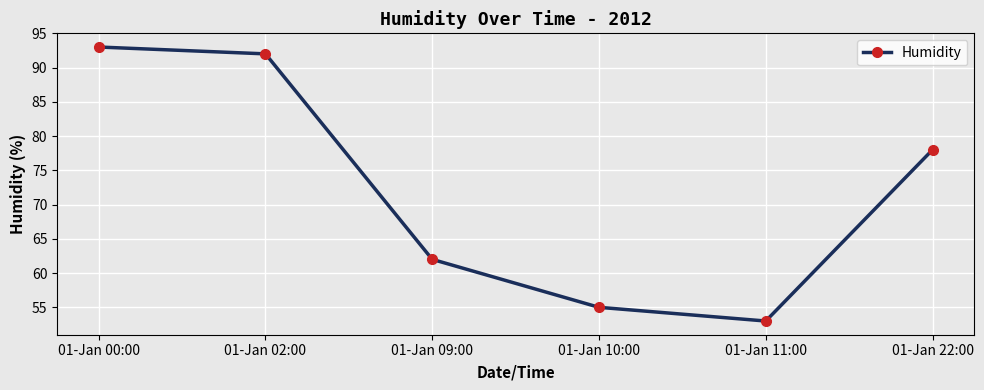

How many points are lower than both their immediate neighbors (excluding endpoints)?

1